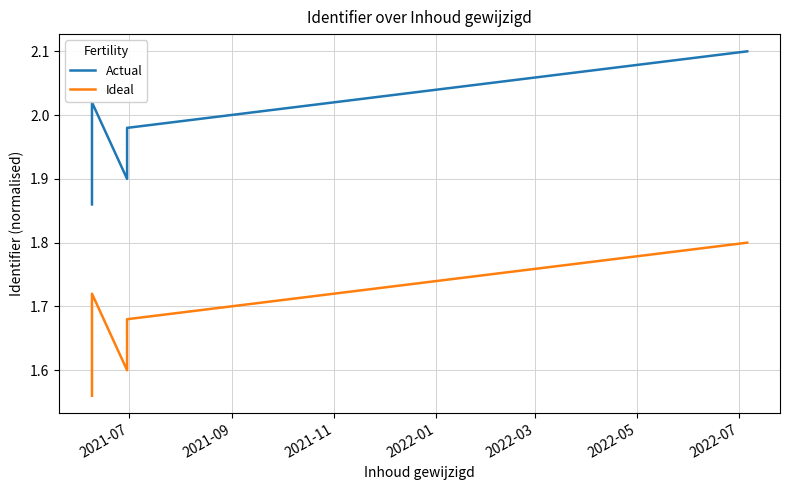

At how many categories does at least one series exceed 2?

2